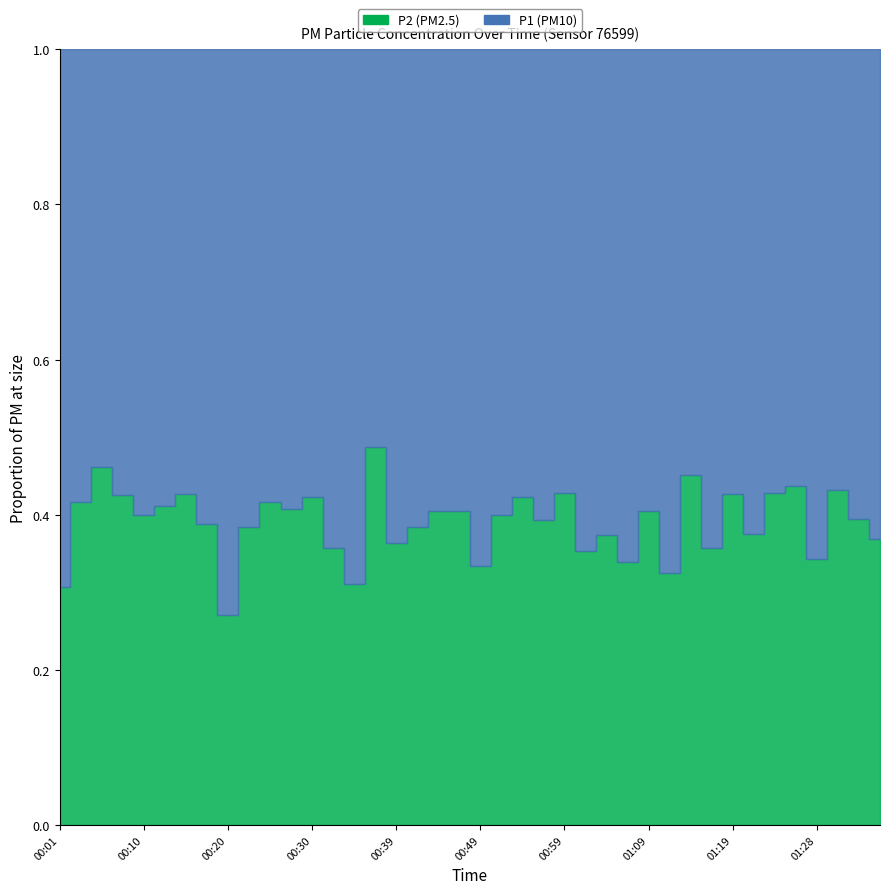

True or false: P2 has more than 2 interior local peaks.

True